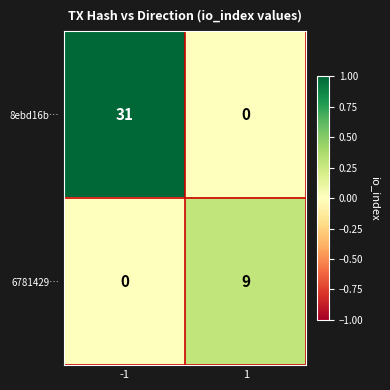

What is the spread (max minus min) of values at -1?

31